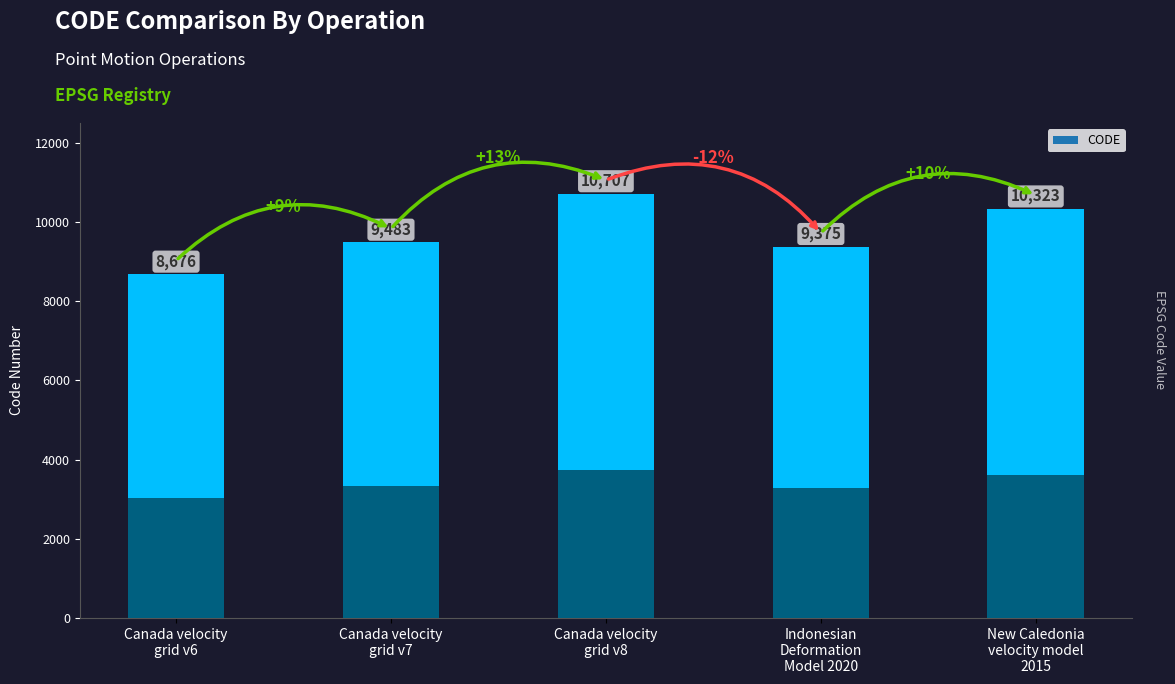

Reading left to right, extract all data points from this chart.

Canada velocity
grid v6=8676	Canada velocity
grid v7=9483	Canada velocity
grid v8=10707	Indonesian
Deformation
Model 2020=9375	New Caledonia
velocity model
2015=10323